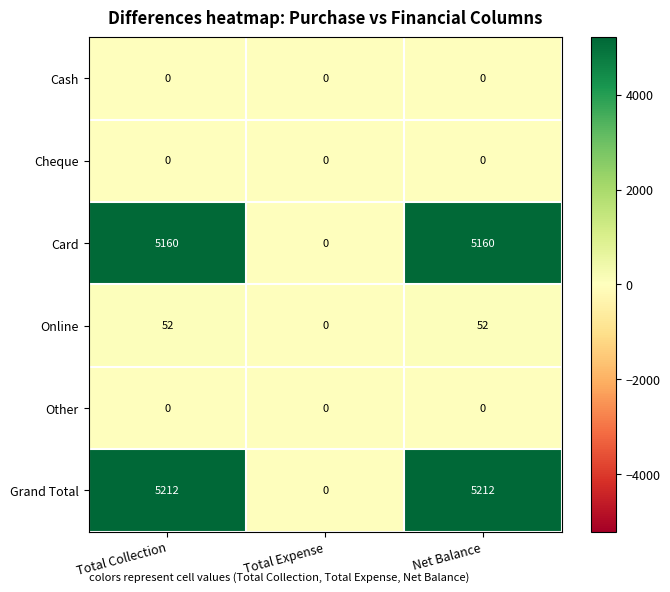

Reading left to right, what are all the values shown in this chart?

Cash: 0	0	0
Cheque: 0	0	0
Card: 5160	0	5160
Online: 52	0	52
Other: 0	0	0
Grand Total: 5212	0	5212